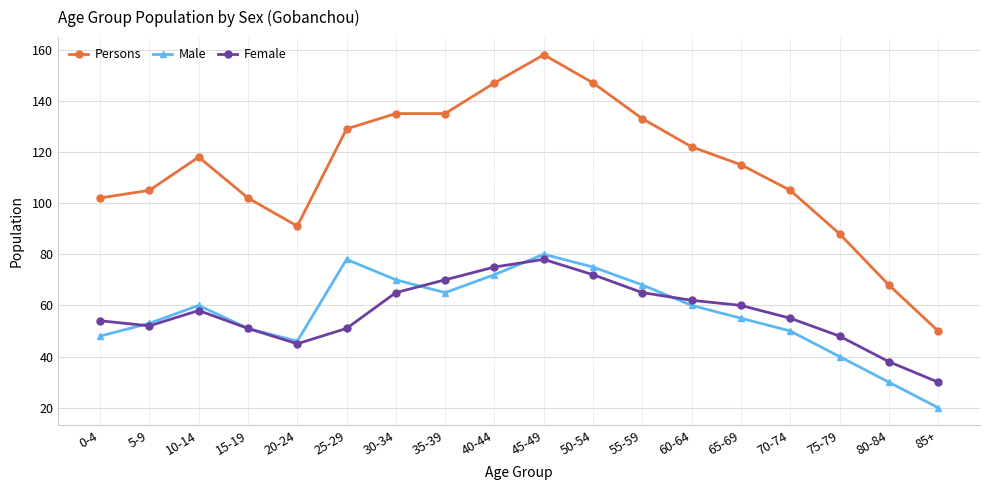

List the series in order of their peak value, highest first.

Persons, Male, Female